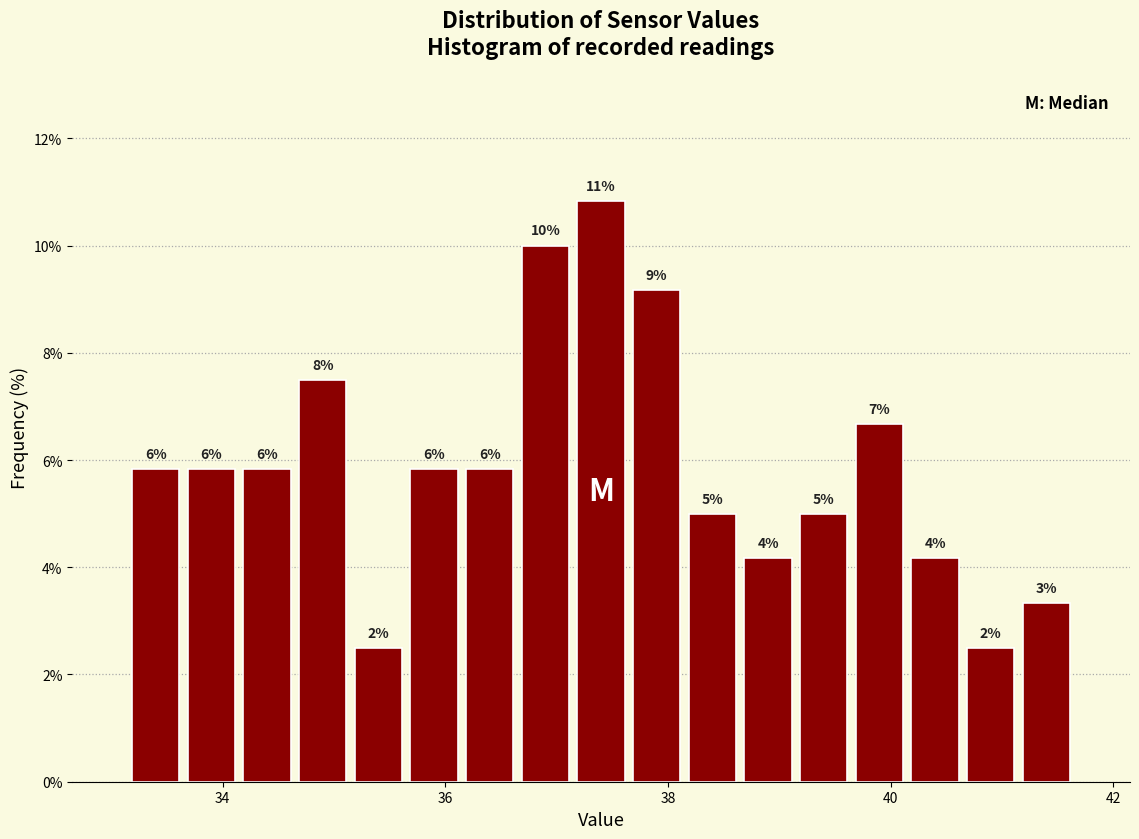

Read against the x-axis, roughly where is the centre of the tallest bar?

37.4